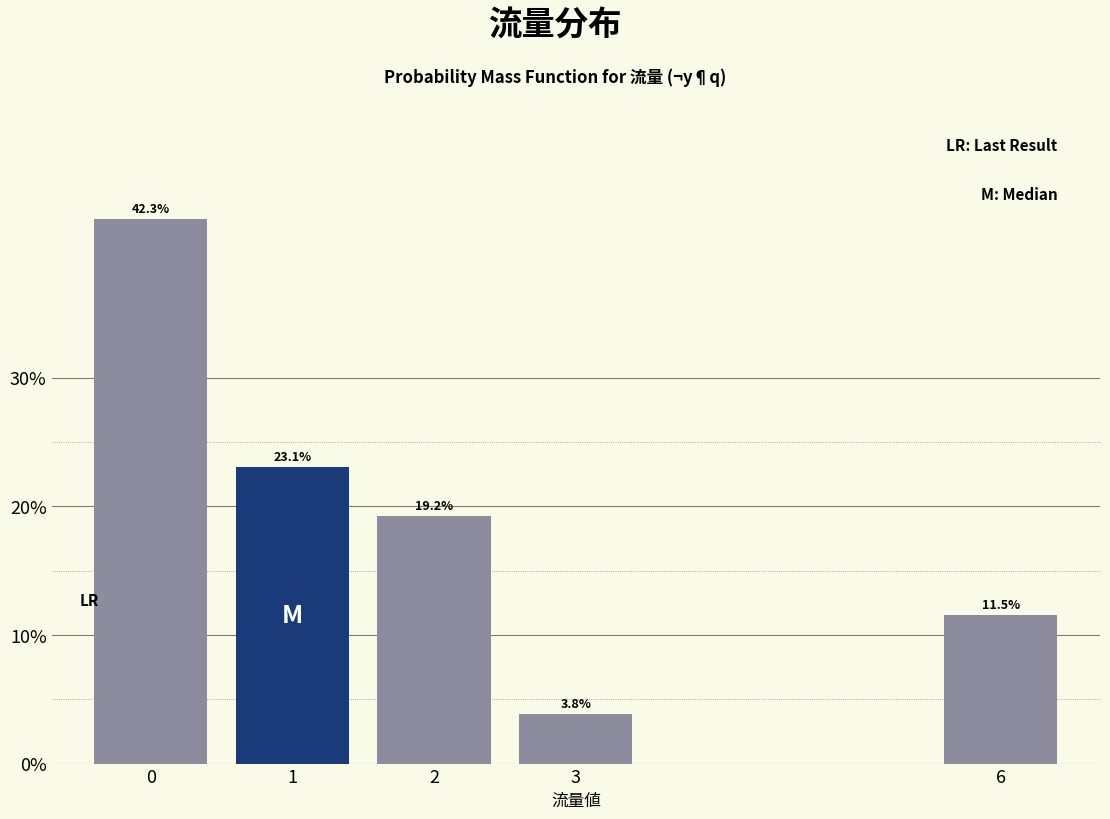

Reading left to right, what are all the values shown in this chart?

0=42.3	1=23.1	2=19.2	3=3.8	6=11.5